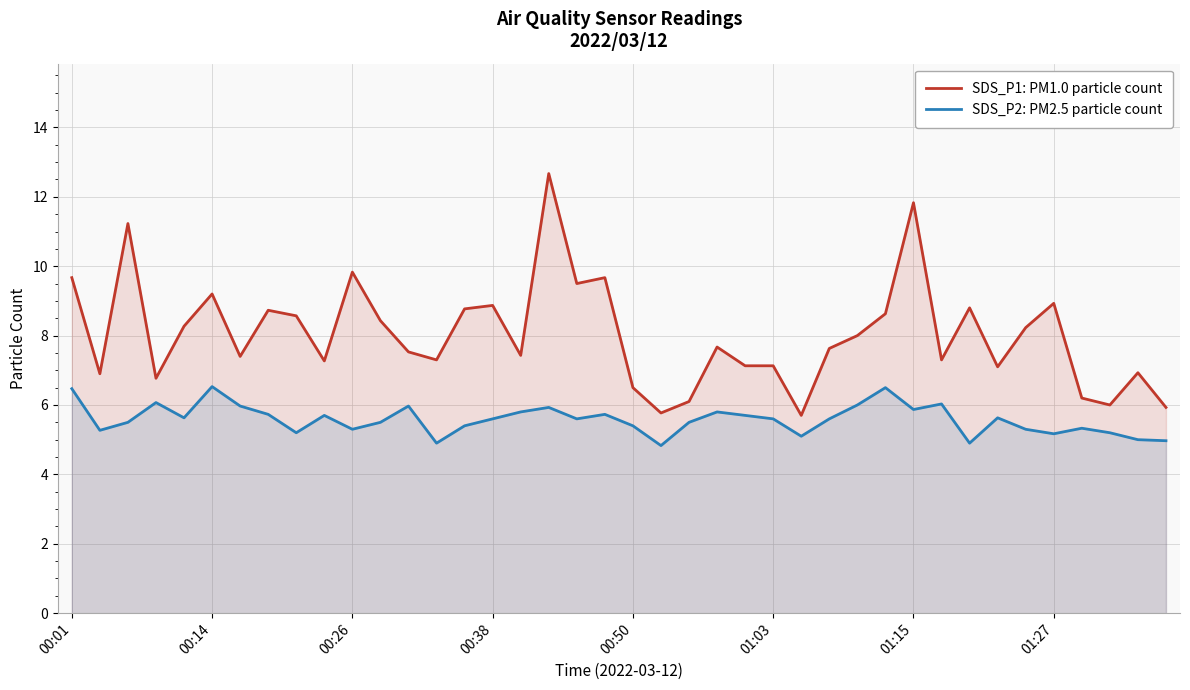

True or false: SDS_P1: PM1.0 particle count and SDS_P2: PM2.5 particle count intersect in this chart.

False